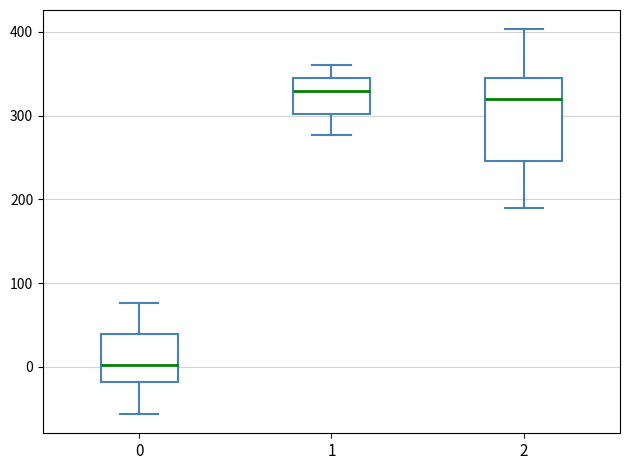

Where does the upper whisker of the box at x = 2 end on the y-axis? The values are not printed on the chart, so give them approximately, as read against the axis.

400